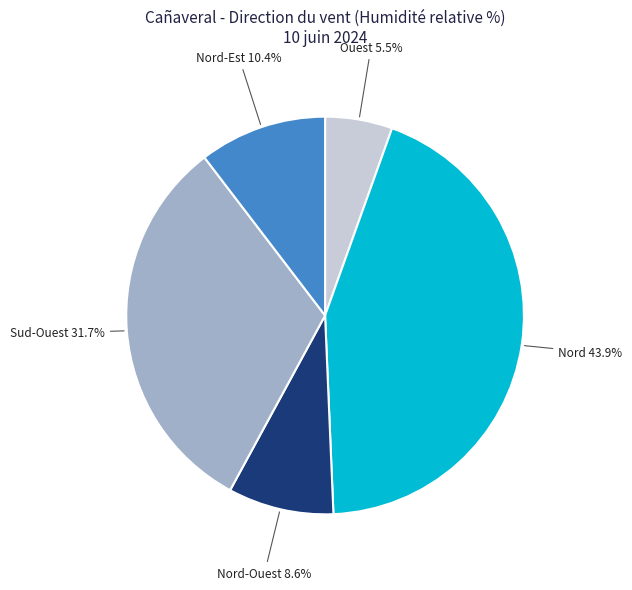

Is there a majority slice in this chart?

No